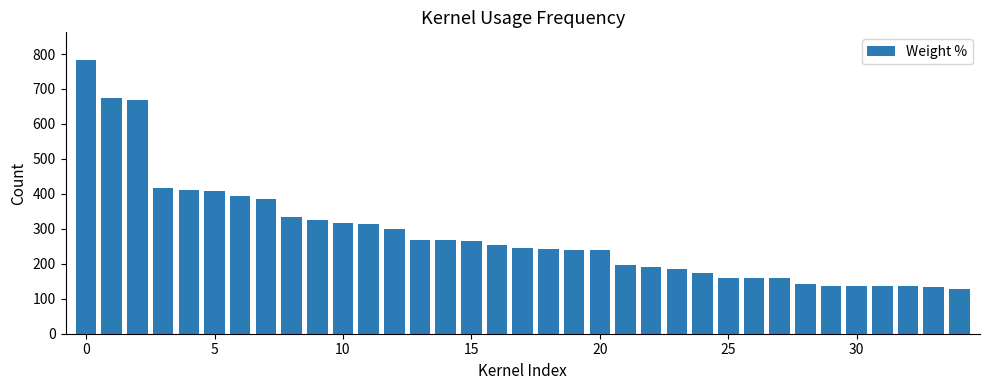

What is the sum of all values?

9922.9